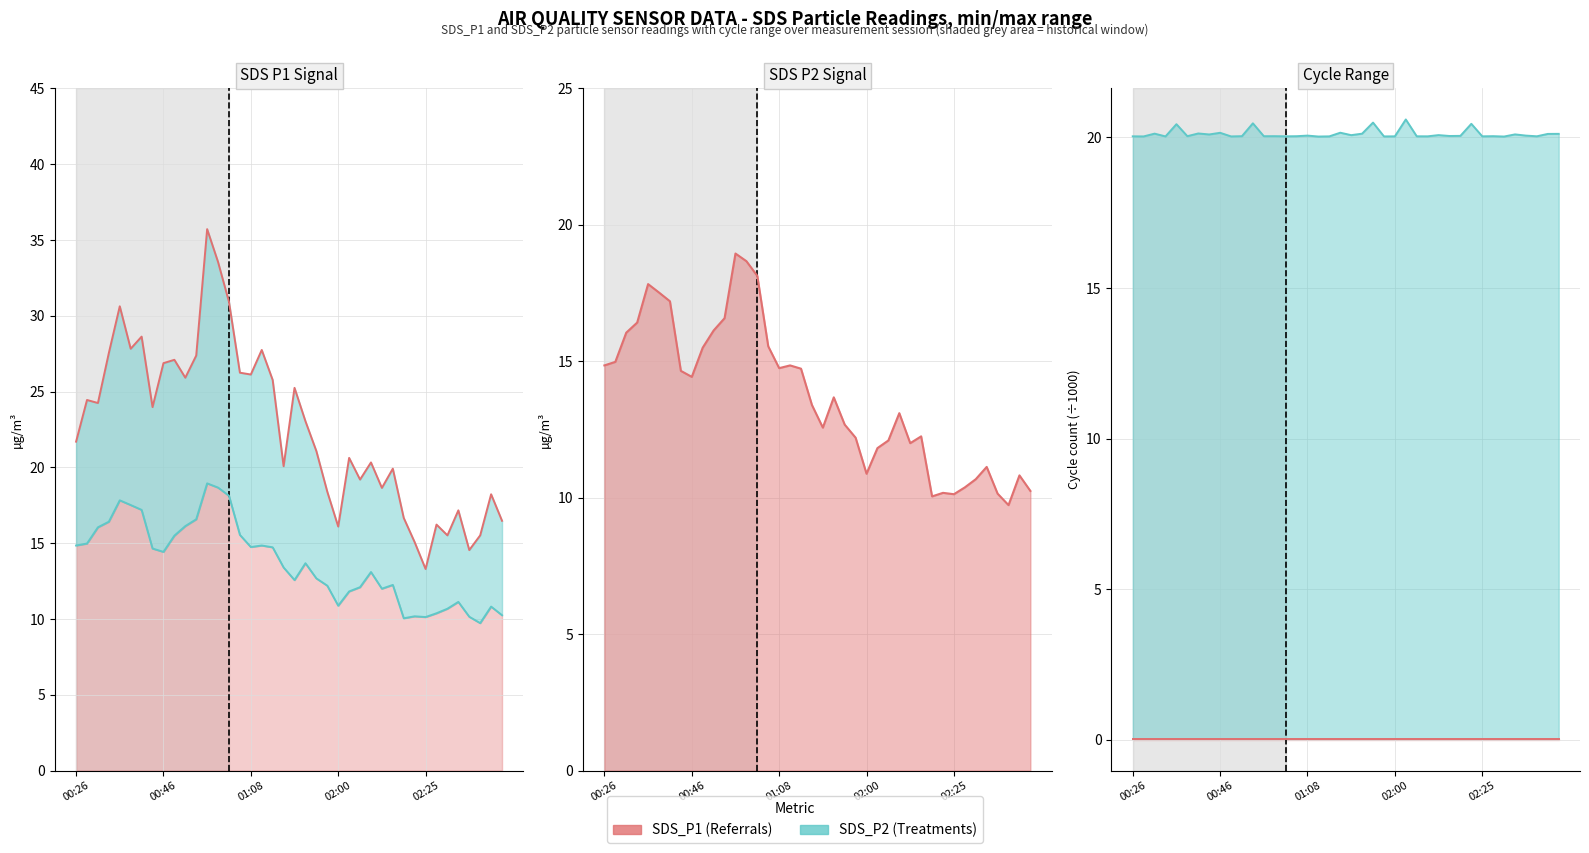

Reading right to left, transcribe all the data shown in this chart.

SDS_P1: 16.5	18.2	15.5	14.6	17.2	15.5	16.2	13.3	15.1	16.7	19.9	18.6	20.3	19.2	20.6	16.1	18.4	21.1	23.1	25.2	20.1	25.8	27.8	26.1	26.2	30.9	33.5	35.7	27.4	25.9	27.1	26.9	24.0	28.6	27.8	30.6	27.6	24.2	24.4	21.7
SDS_P2: 10.2	10.8	9.7	10.2	11.1	10.7	10.4	10.1	10.2	10.1	12.2	12.0	13.1	12.1	11.8	10.9	12.2	12.7	13.7	12.6	13.4	14.7	14.8	14.8	15.6	18.1	18.7	18.9	16.6	16.1	15.5	14.4	14.7	17.2	17.5	17.8	16.4	16.1	15.0	14.8
Max_cycle (÷1000): 20.1	20.1	20.0	20.1	20.1	20.0	20.0	20.0	20.5	20.1	20.0	20.1	20.0	20.0	20.6	20.0	20.0	20.5	20.1	20.1	20.2	20.0	20.0	20.1	20.0	20.0	20.0	20.0	20.5	20.0	20.0	20.2	20.1	20.1	20.0	20.4	20.0	20.1	20.0	20.0
Min_cycle (÷1000): 0.0	0.0	0.0	0.0	0.0	0.0	0.0	0.0	0.0	0.0	0.0	0.0	0.0	0.0	0.0	0.0	0.0	0.0	0.0	0.0	0.0	0.0	0.0	0.0	0.0	0.0	0.0	0.0	0.0	0.0	0.0	0.0	0.0	0.0	0.0	0.0	0.0	0.0	0.0	0.0